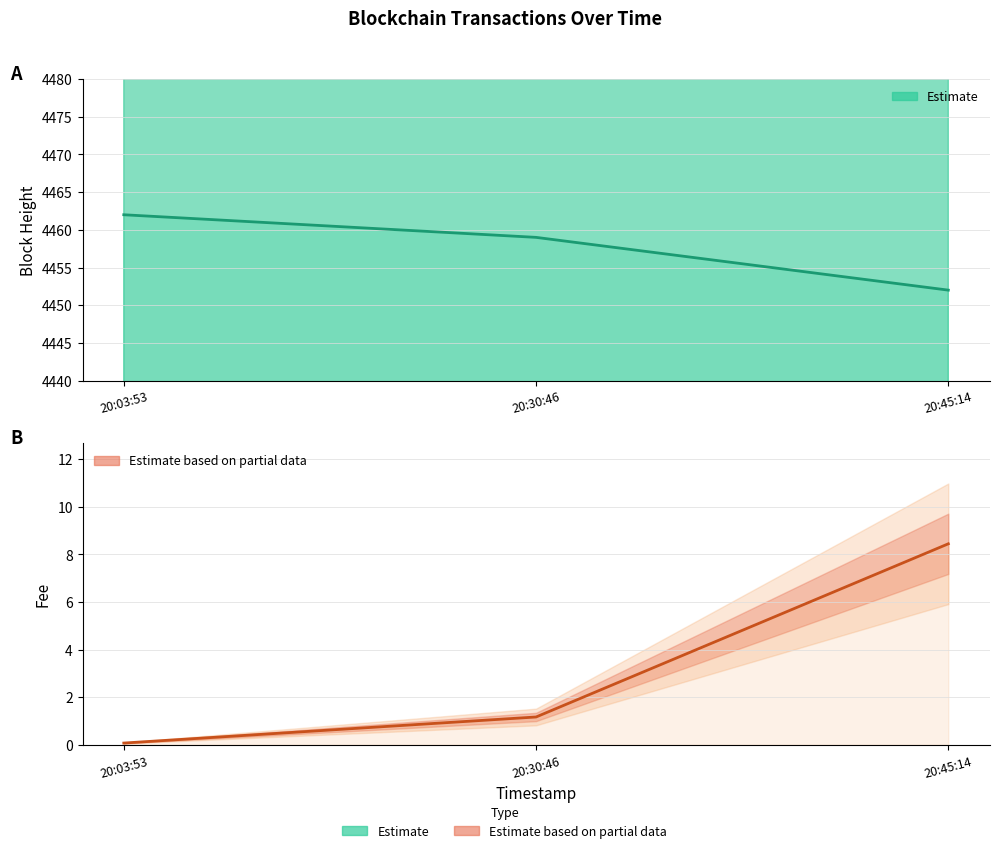

Between 20:30:46 and 20:45:14, which is larger?

20:30:46